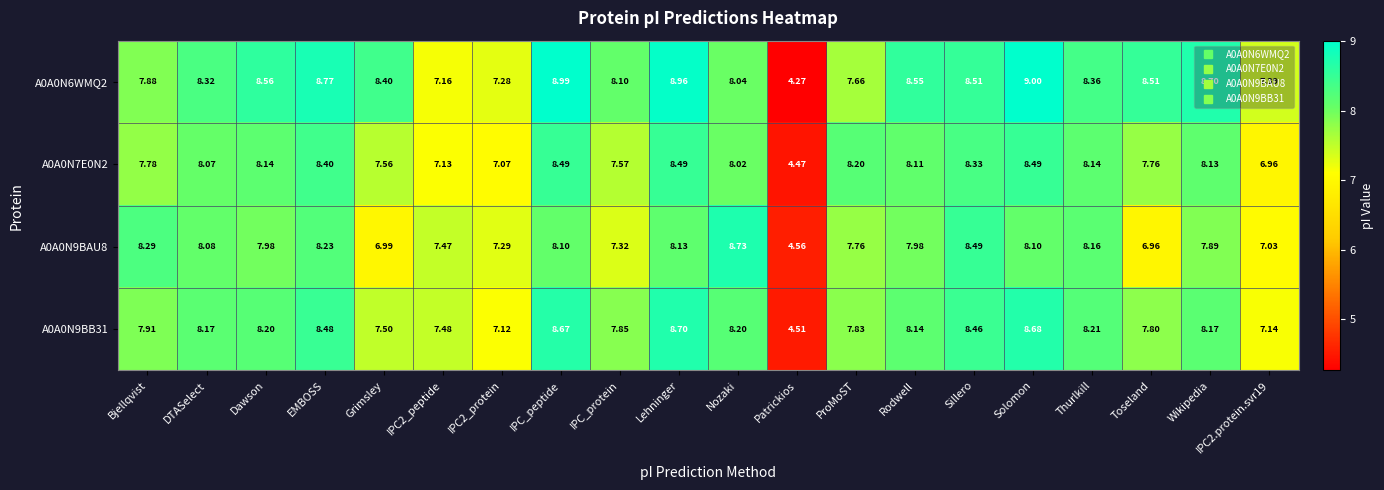

Is the value of A0A0N9BAU8 at Patrickios greater than the value of A0A0N9BB31 at Patrickios?

Yes